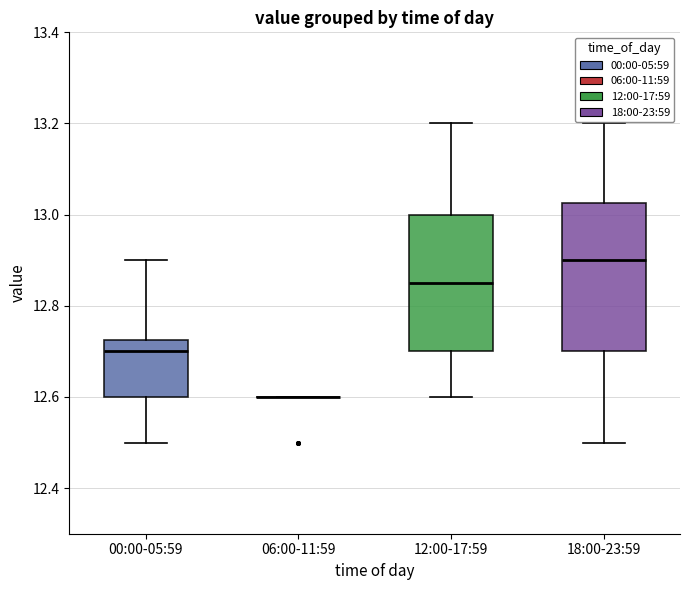

Reading left to right, read every box against the y-axis: the position of its median line, the range the box covers, and the ends of its whiskers. The values are not printed on the chart, so give them approximately, as read against the axis.

00:00-05:59: median 12.70, box 12.60 to 12.72, whiskers 12.50 to 12.90
06:00-11:59: box collapsed to a line at 12.60, whiskers 12.60 to 12.60
12:00-17:59: median 12.86, box 12.70 to 13.00, whiskers 12.60 to 13.20
18:00-23:59: median 12.90, box 12.70 to 13.02, whiskers 12.50 to 13.20